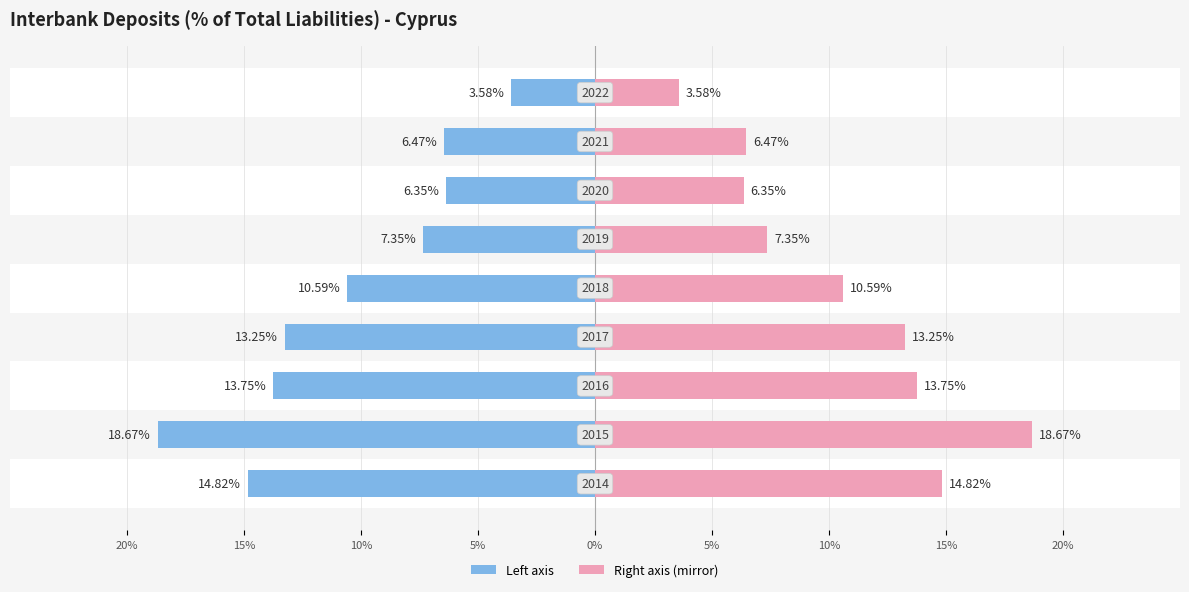

Between 5% and 5%, which is larger?

5%